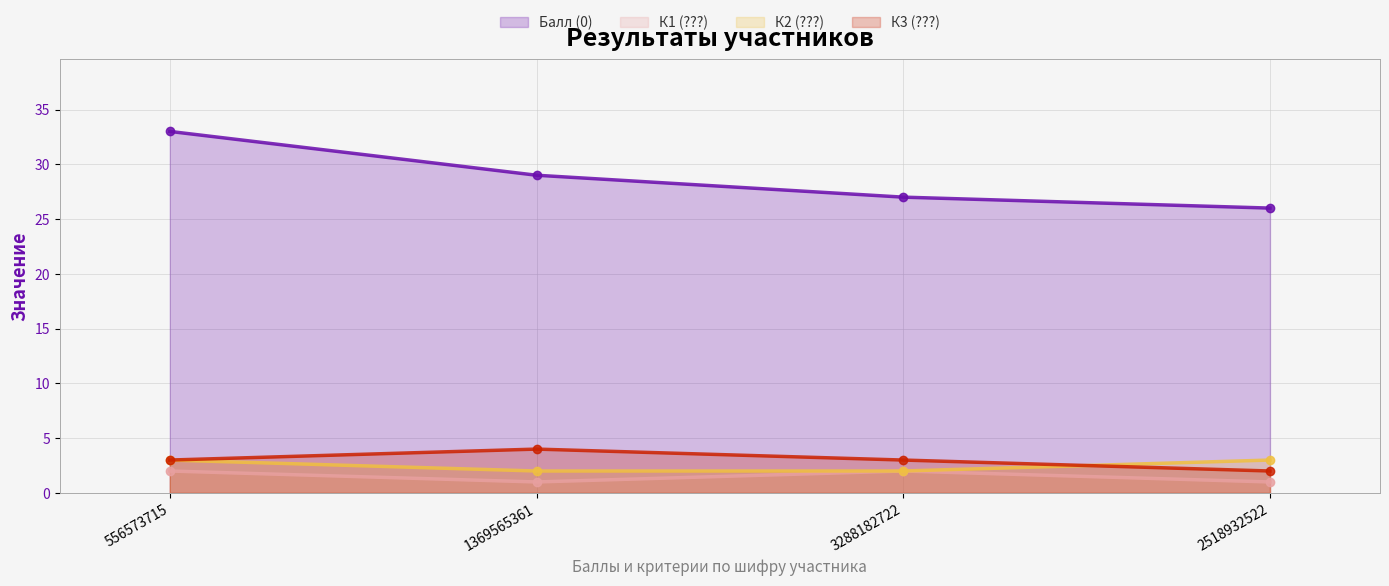

At 1369565361, list the series in order from smallest to largest.

К1 (???), К2 (???), К3 (???), Балл (0)